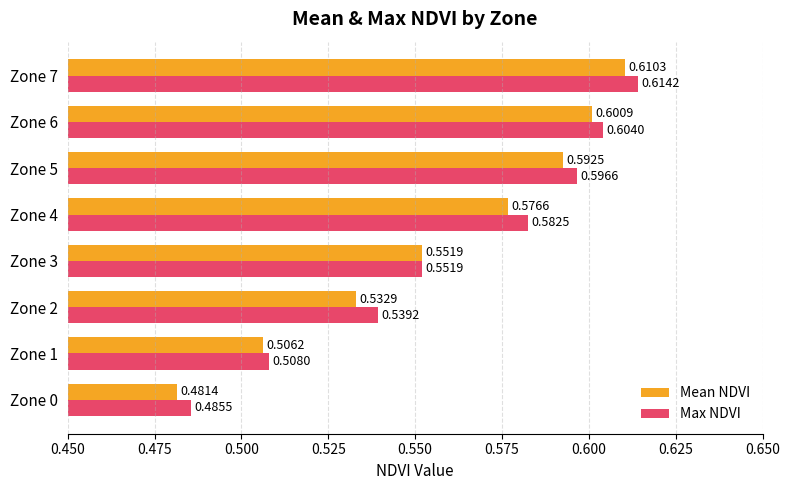

List the series in order of their peak value, lowest first.

Mean NDVI, Max NDVI